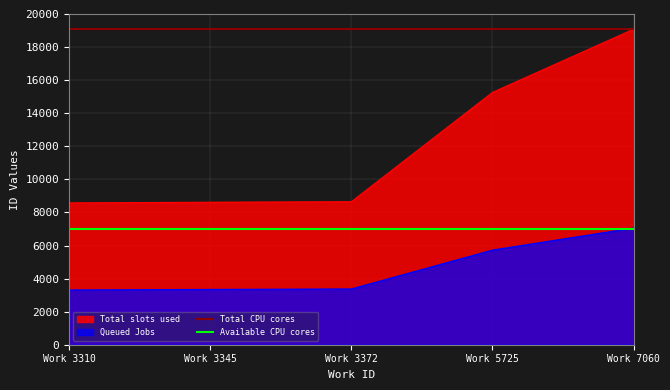

True or false: Total slots used and Queued Jobs intersect in this chart.

False